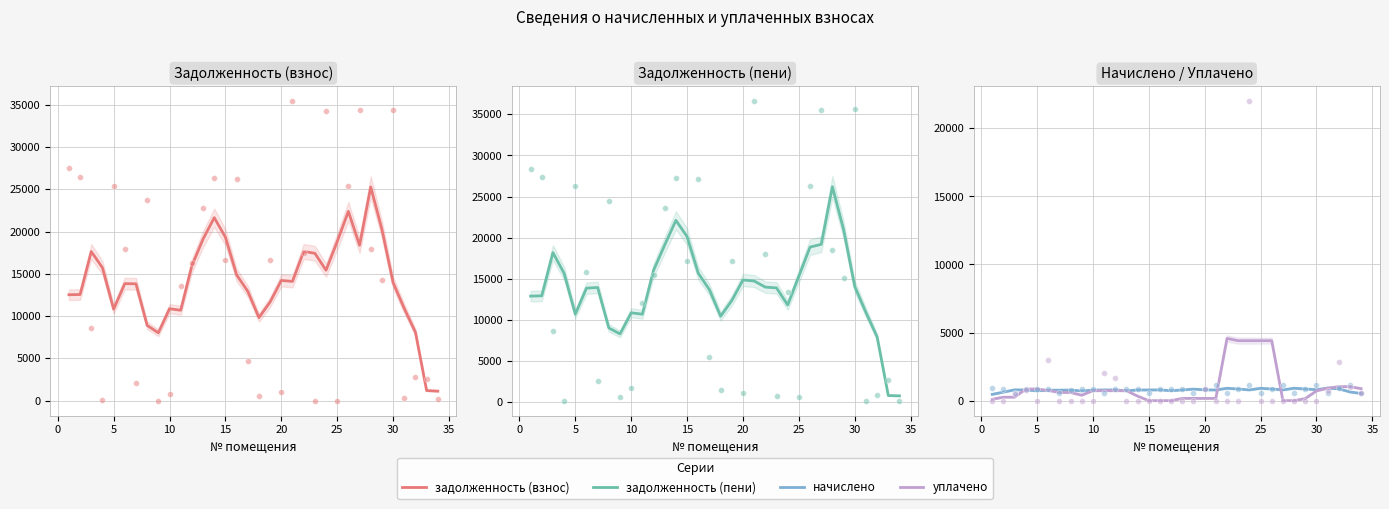

Which series reaches the minimum Y coordinate?

уплачено